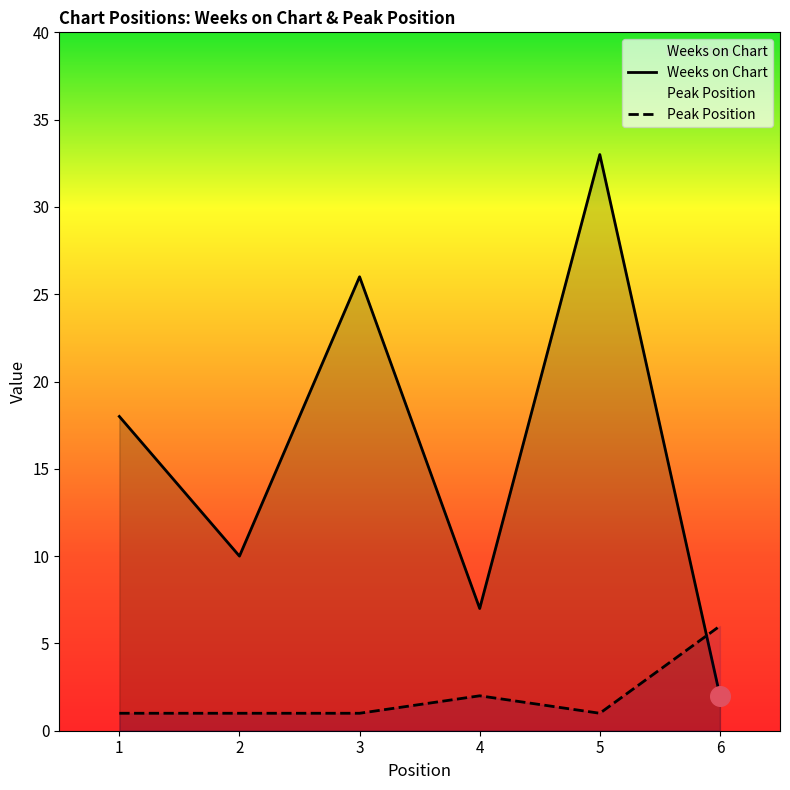

What are all the series names shown in the legend?

Weeks on Chart, Peak Position